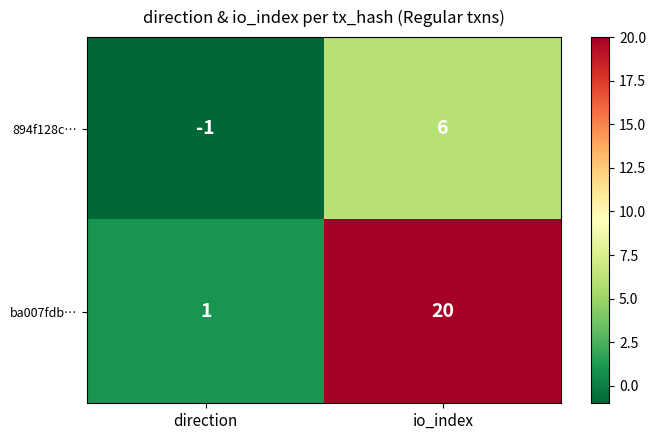

True or false: 894f128c… has a value of -1 at direction.

True